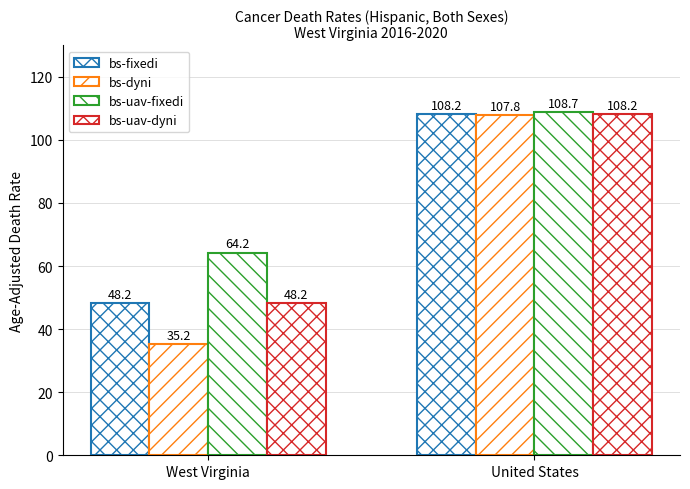

How many bars are there in total?

8